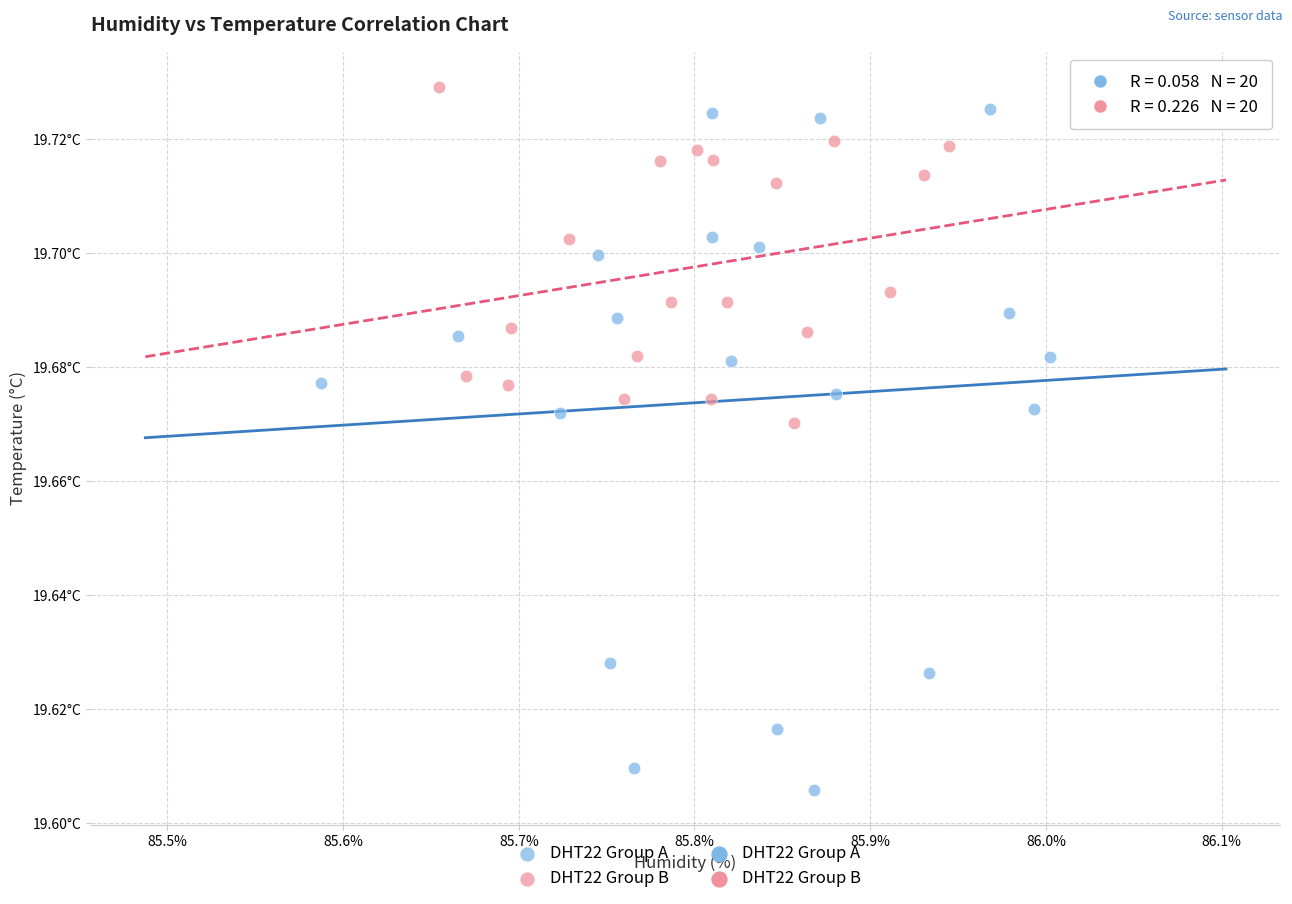

Which series has the largest Y range (max minus min)?

DHT22 Group A